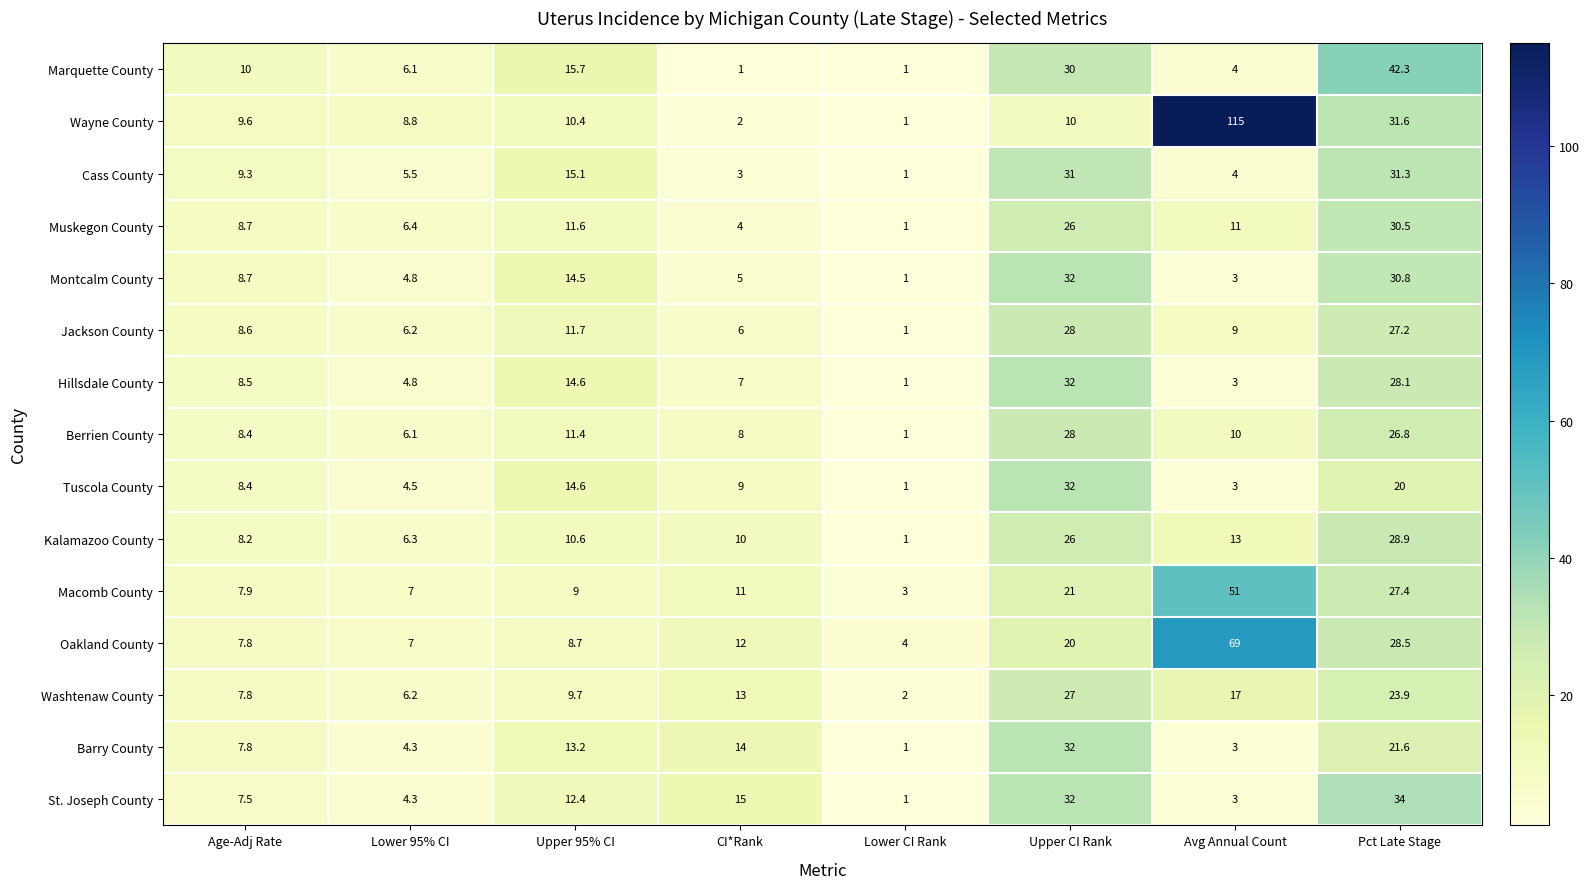

What is the average value of the Hillsdale County series?

12.4